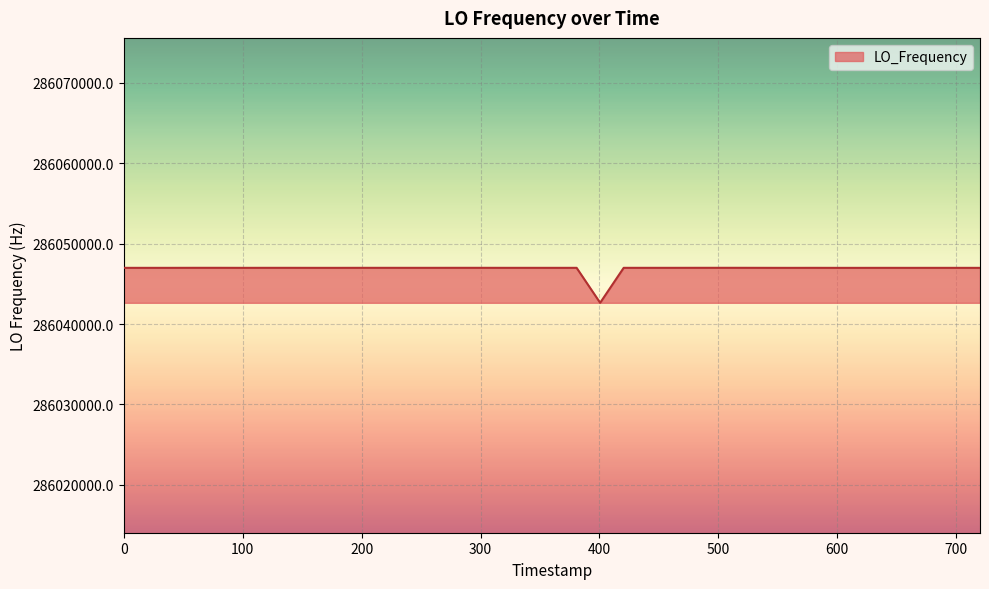

What is the minimum value shown in the chart?

286042648.1